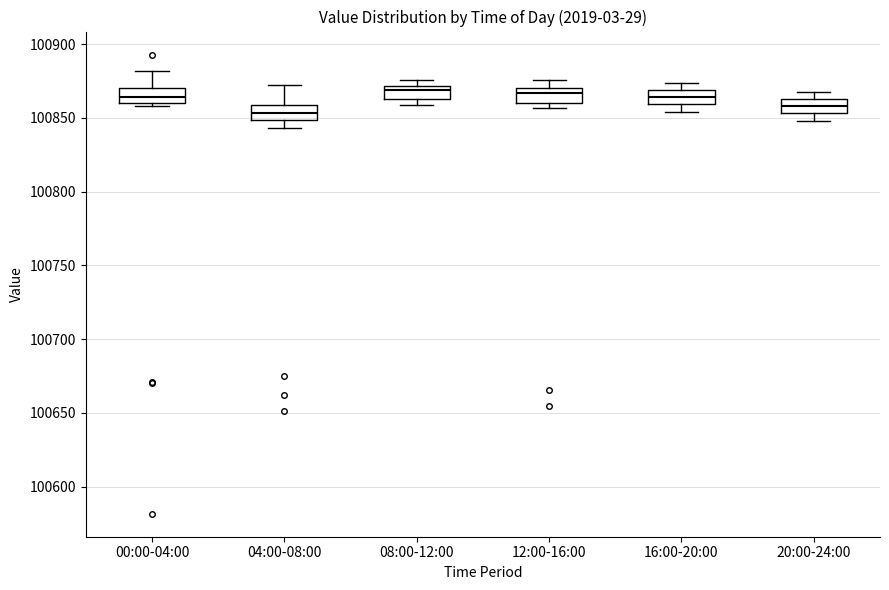

Where does the upper whisker of the box for 16:00-20:00 end on the y-axis? The values are not printed on the chart, so give them approximately, as read against the axis.

100875